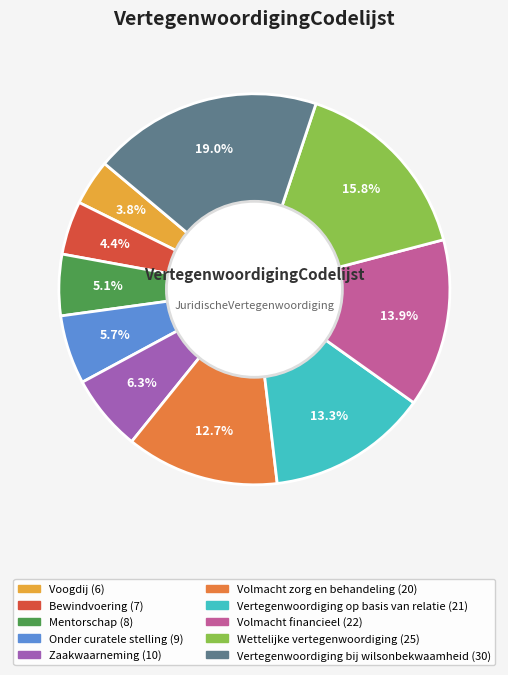

To the nearest percent, what percentage of the pie is Volmacht financieel?

14%